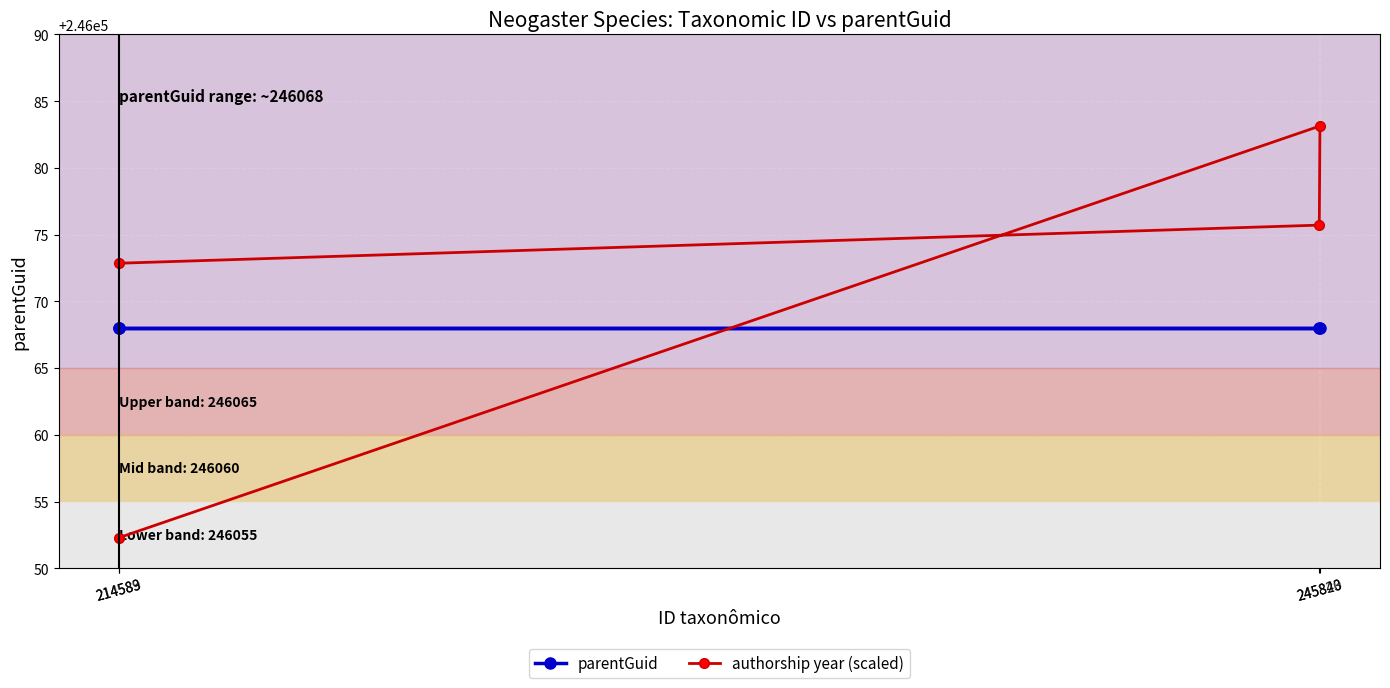

At which category is the sum across all series the highest?

245840